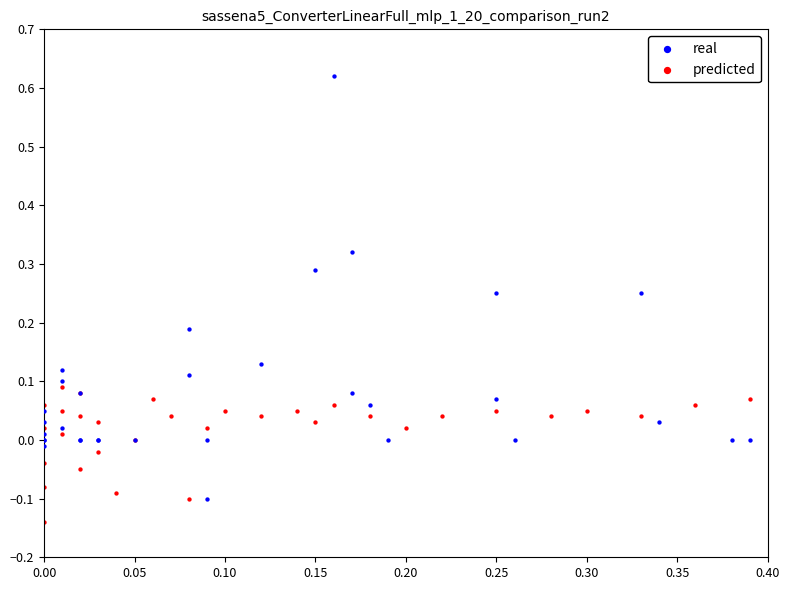

Which series contains the lowest Y value?

predicted